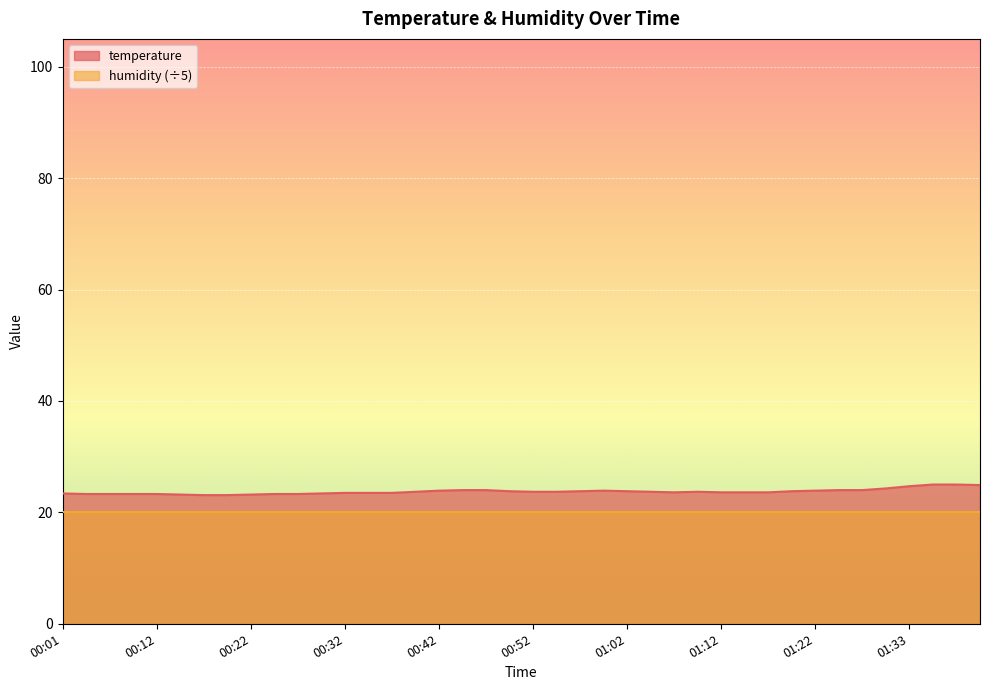

What is the value of the 25th point from the left?

23.8